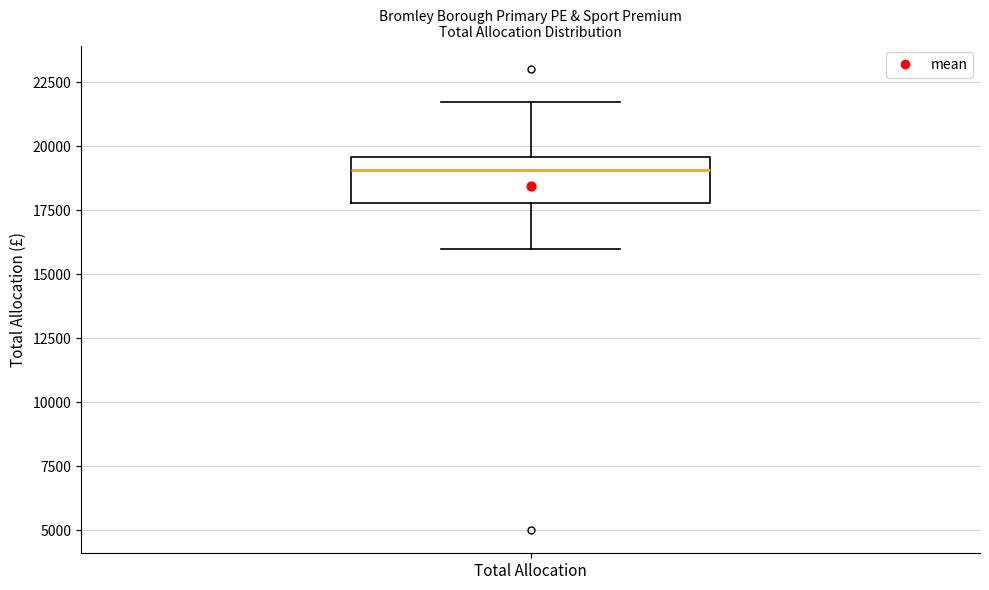

Read this box plot against the y-axis: the position of the median line, the range covered by the box, and the ends of both whiskers. The values are not printed on the chart, so give them approximately, as read against the axis.

median 19000, box 18000 to 19500, whiskers 16000 to 21500